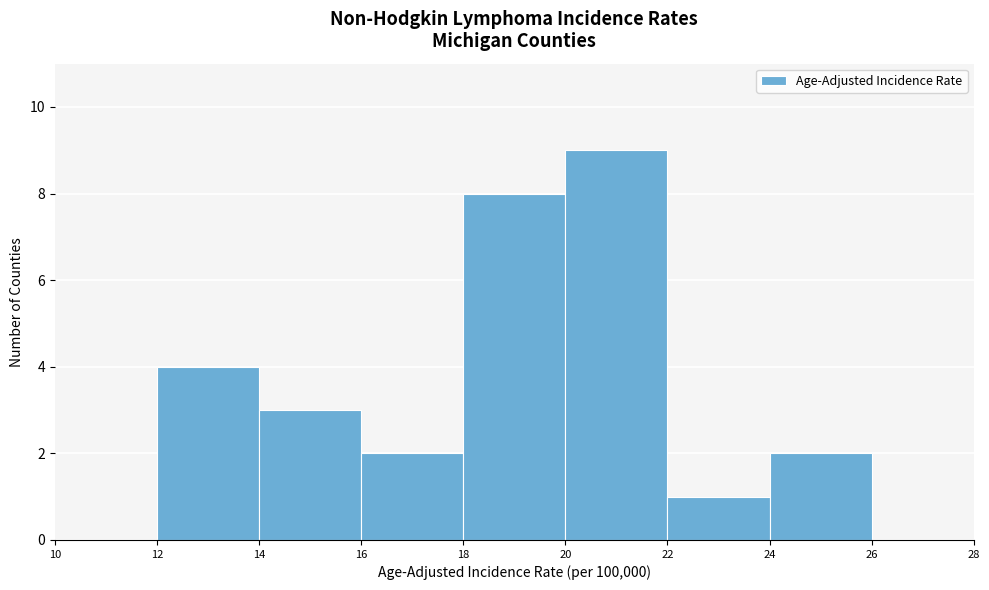

How tall is the bar that spans 14 to 16 on the x-axis? The values are not printed on the chart, so give them approximately, as read against the axis.

3